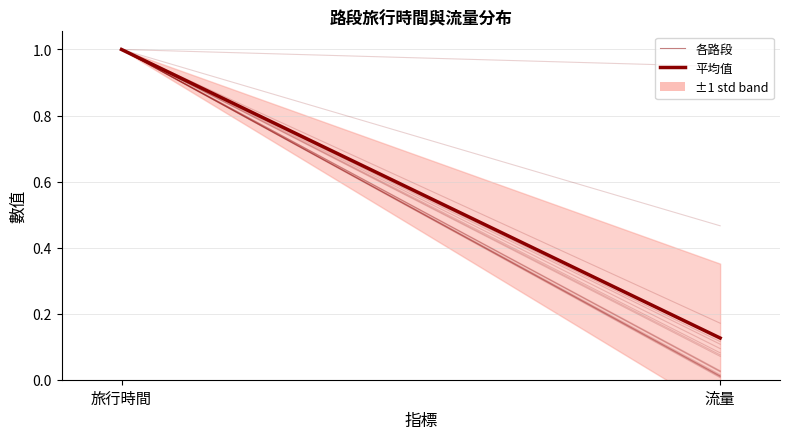

At which category is the sum across all series the highest?

旅行時間